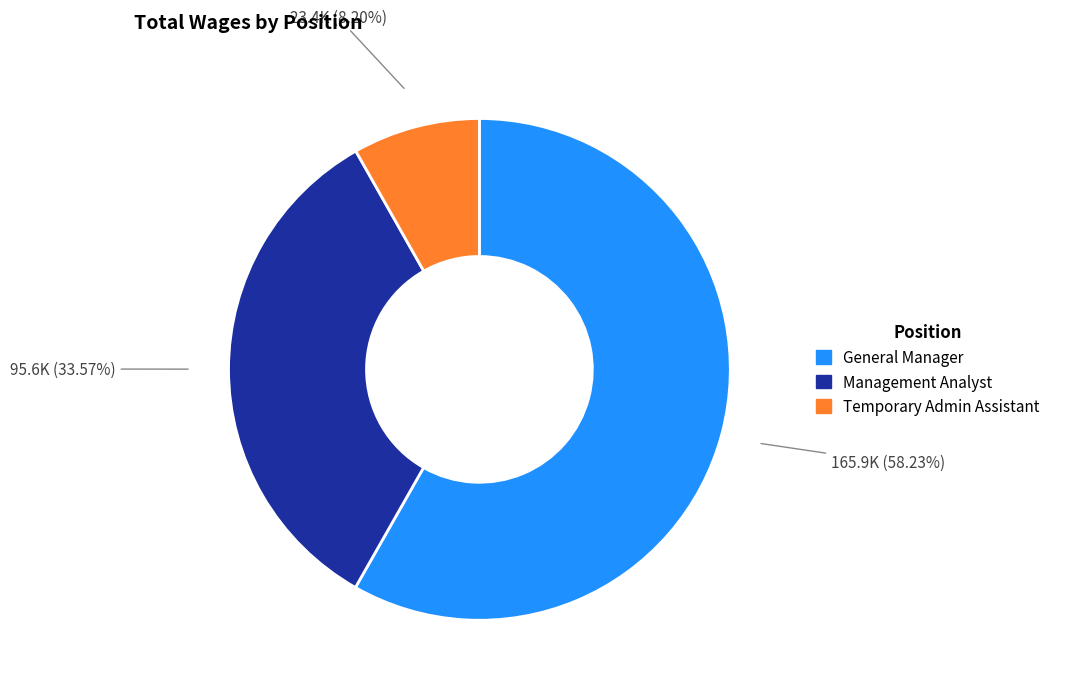

To the nearest percent, what is the difference between the largest and smallest slice percentages?

50%